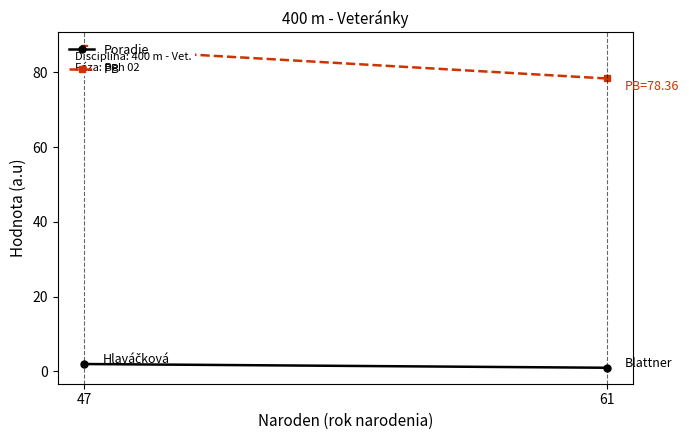

Which series has the largest total across all categories?

PB